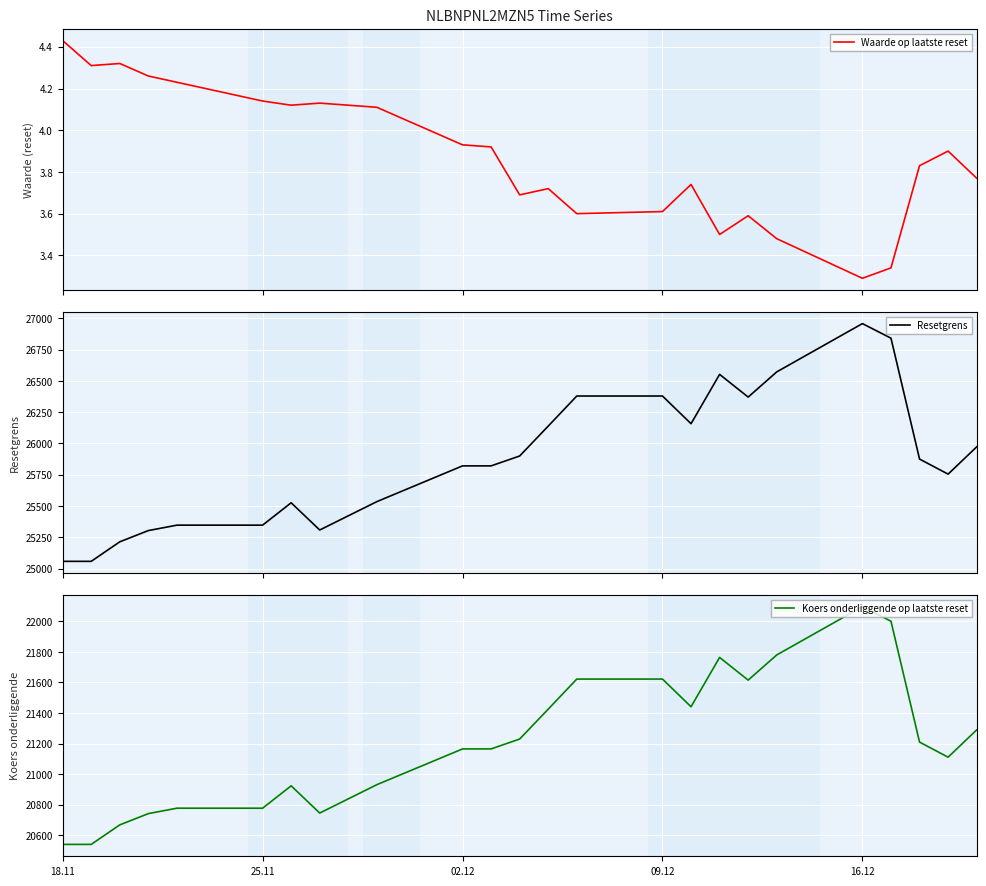

Reading left to right, list all the values displayed in this chart.

Waarde op laatste reset: 4.4	4.3	4.3	4.3	4.2	4.1	4.1	4.1	4.1	3.9	3.9	3.7	3.7	3.6	3.6	3.7	3.5	3.6	3.5	3.3	3.3	3.8	3.9	3.8
Resetgrens: 25057.8	25057.8	25213.9	25303.8	25347.0	25347.0	25525.9	25308.3	25535.0	25820.8	25820.8	25899.8	26138.8	26379.2	26379.2	26157.8	26552.1	26370.6	26571.9	26957.9	26841.3	25875.4	25754.8	25972.8
Koers onderliggende op laatste reset: 20539.2	20539.2	20667.1	20740.8	20776.2	20776.2	20922.9	20744.5	20930.4	21164.6	21164.6	21229.3	21425.2	21622.3	21622.3	21440.8	21764.0	21615.3	21780.3	22096.7	22001.1	21209.3	21110.5	21289.2